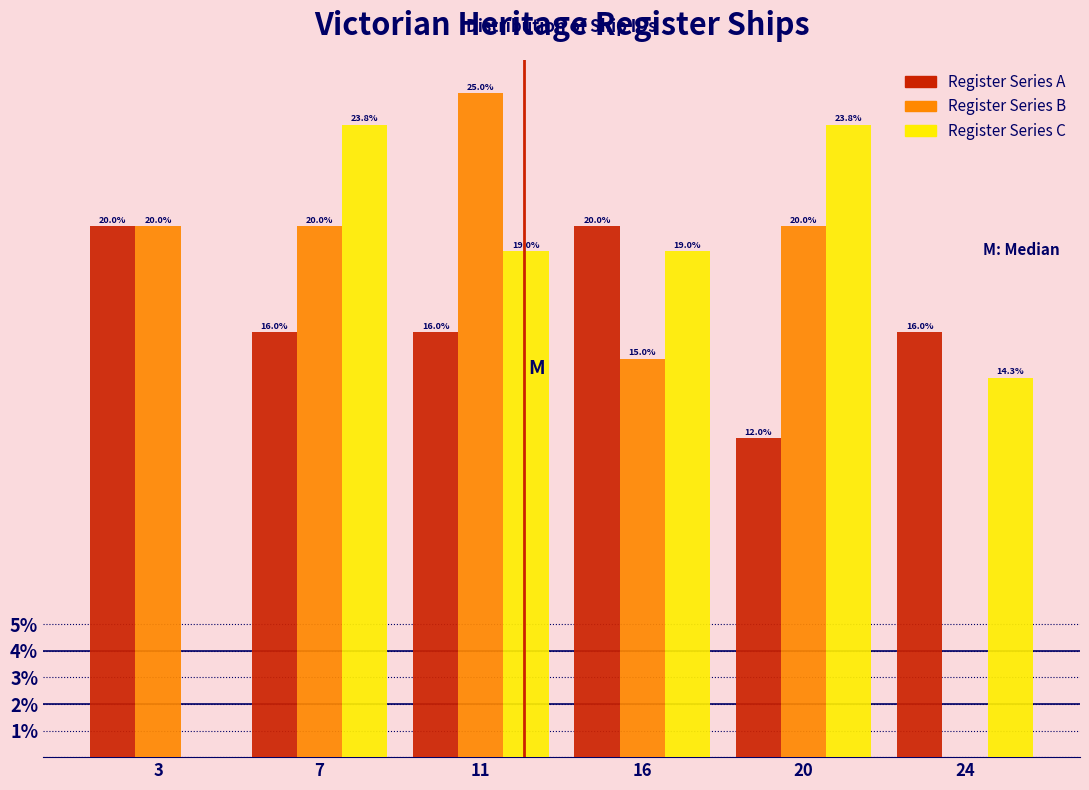

Reading right to left, extract all data points from this chart.

Register Series A: 24=16.0	20=12.0	16=20.0	11=16.0	7=16.0	3=20.0
Register Series B: 24=0.0	20=20.0	16=15.0	11=25.0	7=20.0	3=20.0
Register Series C: 24=14.3	20=23.8	16=19.0	11=19.0	7=23.8	3=0.0